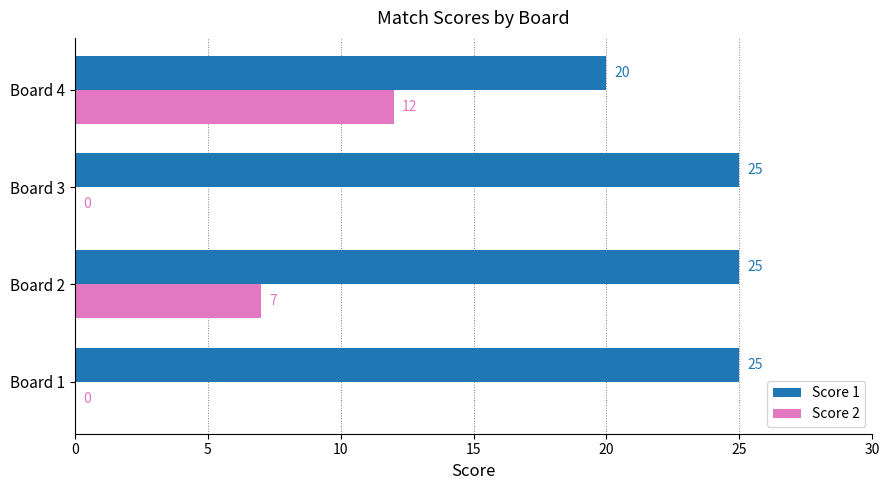

How many series are shown in this chart?

2